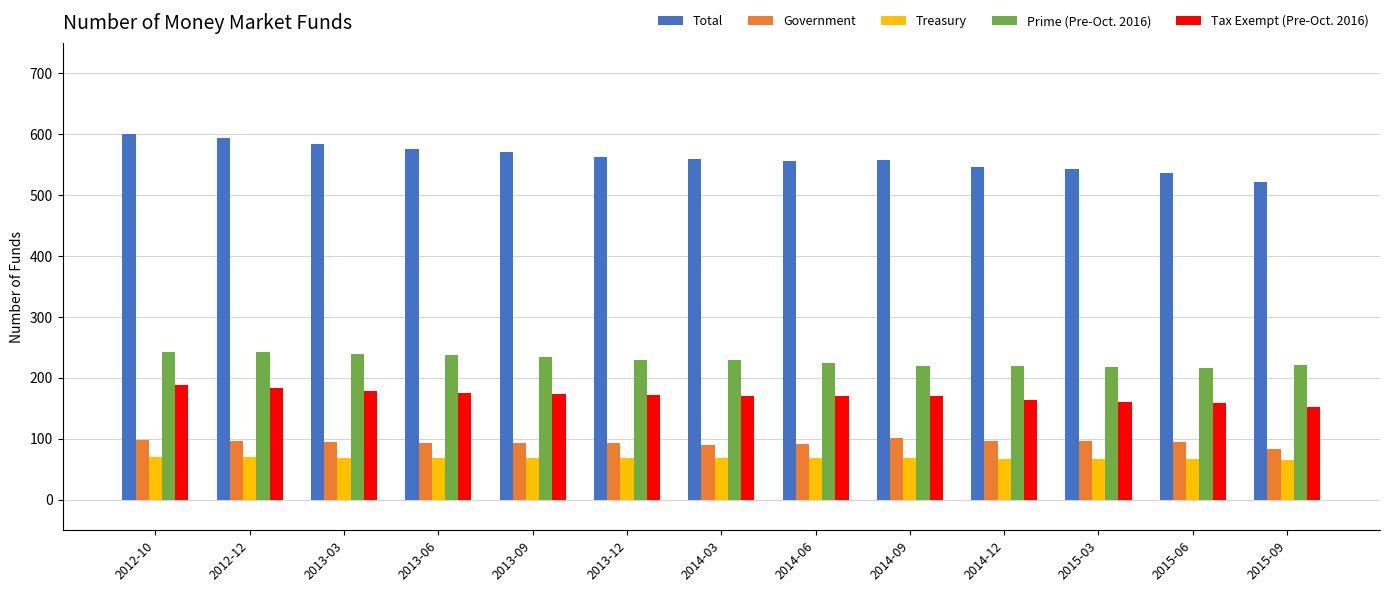

At how many categories does at least one series exceed 120?

13